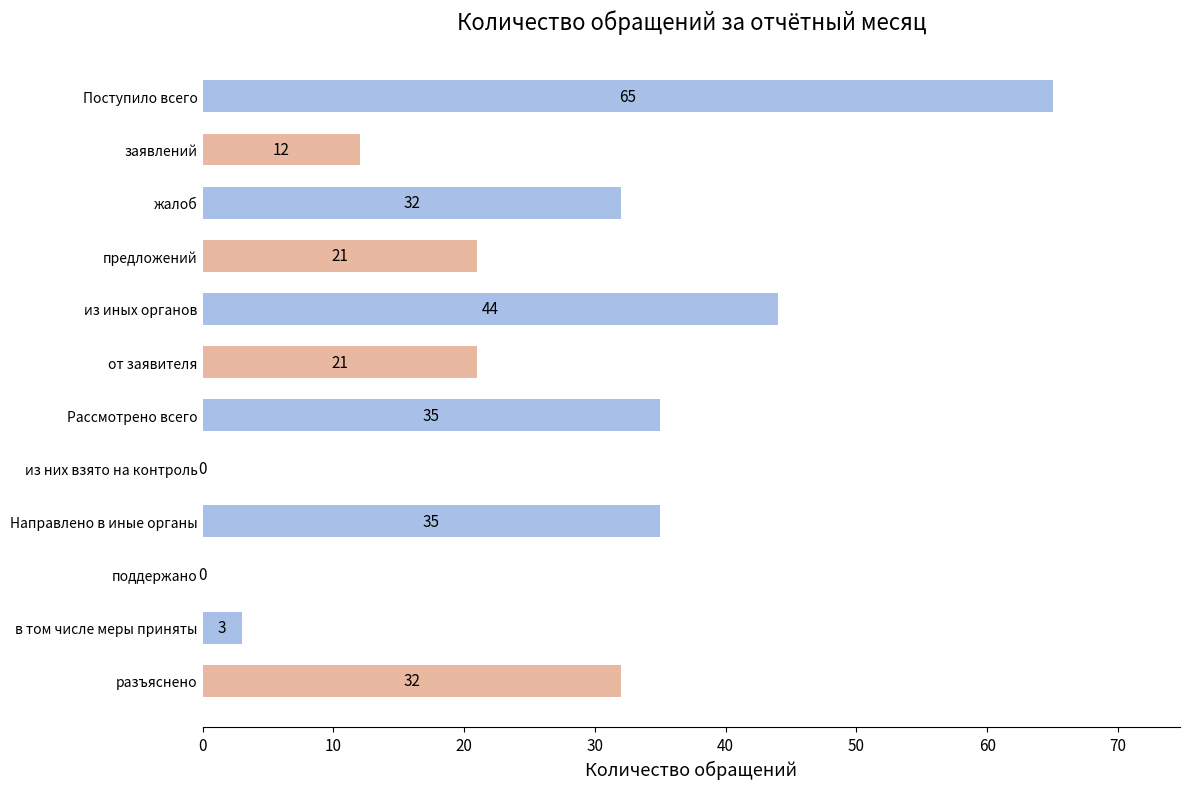

True or false: the data shows 35 at Рассмотрено всего.

True